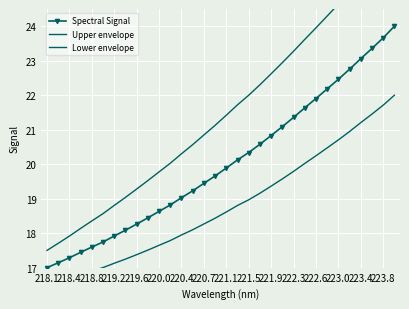

What are all the series names shown in the legend?

Spectral Signal, Upper envelope, Lower envelope